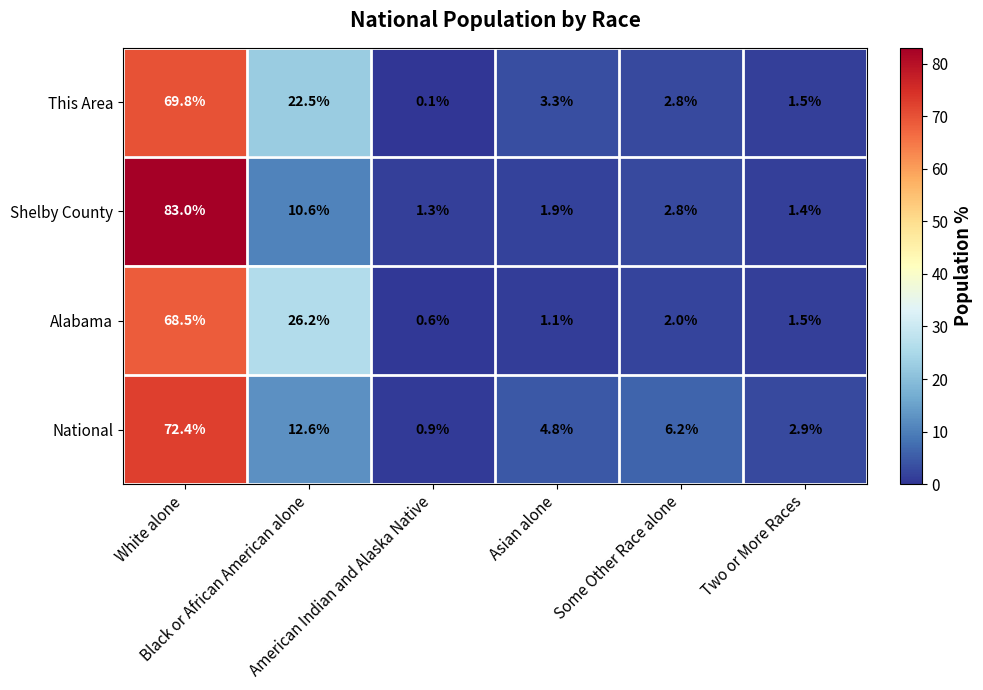

Rank the series at White alone from lowest to highest value.

Alabama, This Area, National, Shelby County